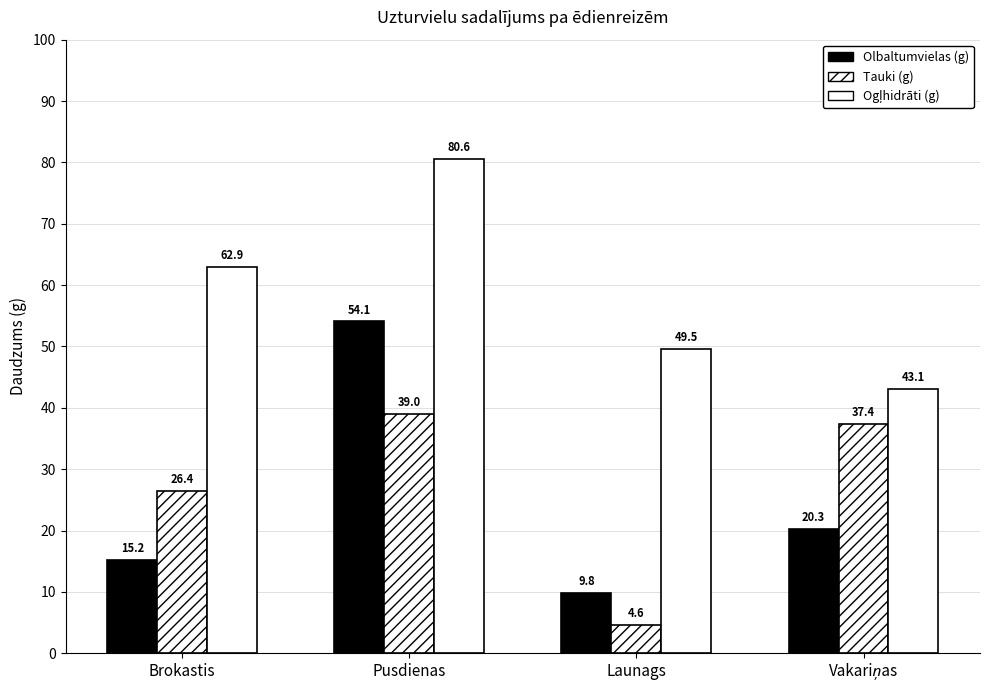

Reading left to right, what are all the values shown in this chart?

Olbaltumvielas (g): Brokastis=15.2	Pusdienas=54.1	Launags=9.8	Vakariņas=20.3
Tauki (g): Brokastis=26.4	Pusdienas=39.0	Launags=4.6	Vakariņas=37.4
Ogļhidrāti (g): Brokastis=62.9	Pusdienas=80.6	Launags=49.5	Vakariņas=43.1